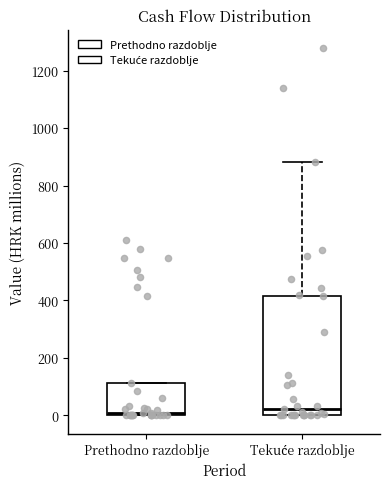

Where is the lower edge of the box for Prethodno razdoblje on the y-axis? The values are not printed on the chart, so give them approximately, as read against the axis.

0